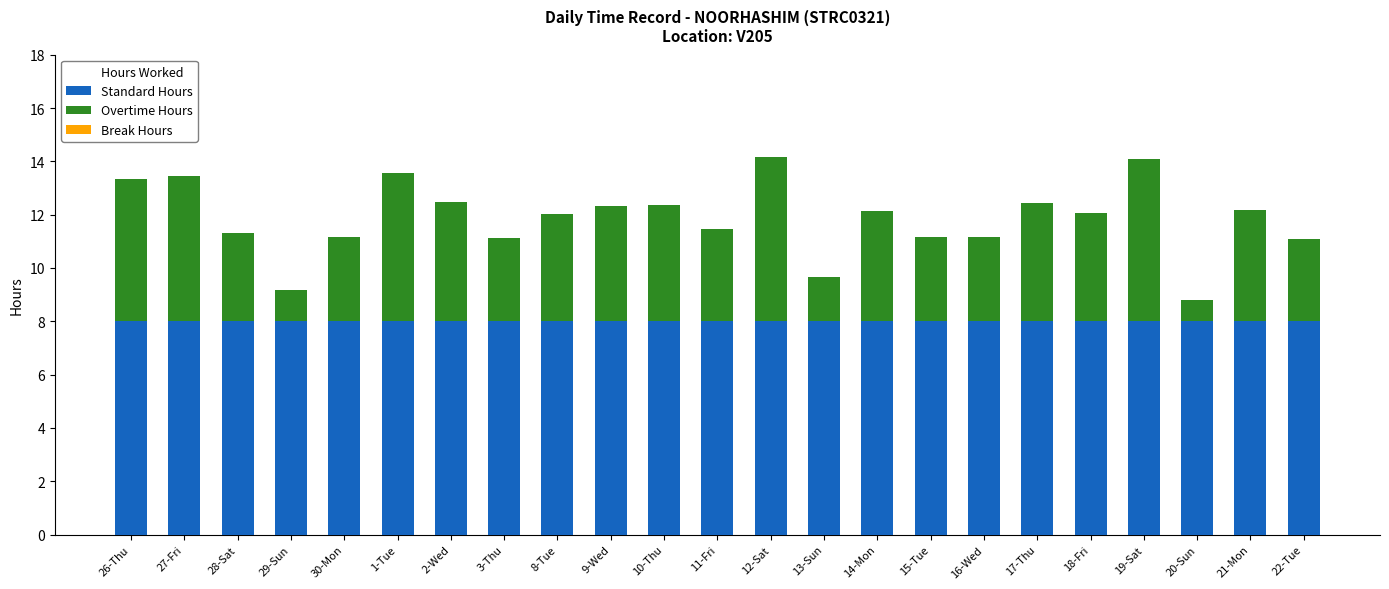

What is the sum of all Standard Hours values?

184.0